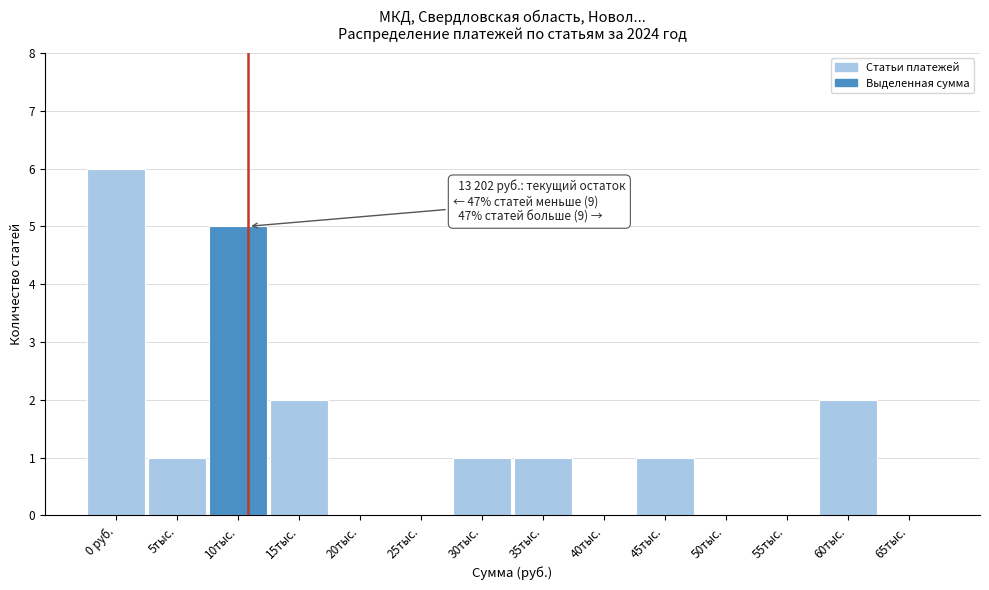

Reading left to right, list all the values displayed in this chart.

0 руб.=6	5тыс.=1	10тыс.=5	15тыс.=2	20тыс.=0	25тыс.=0	30тыс.=1	35тыс.=1	40тыс.=0	45тыс.=1	50тыс.=0	55тыс.=0	60тыс.=2	65тыс.=0